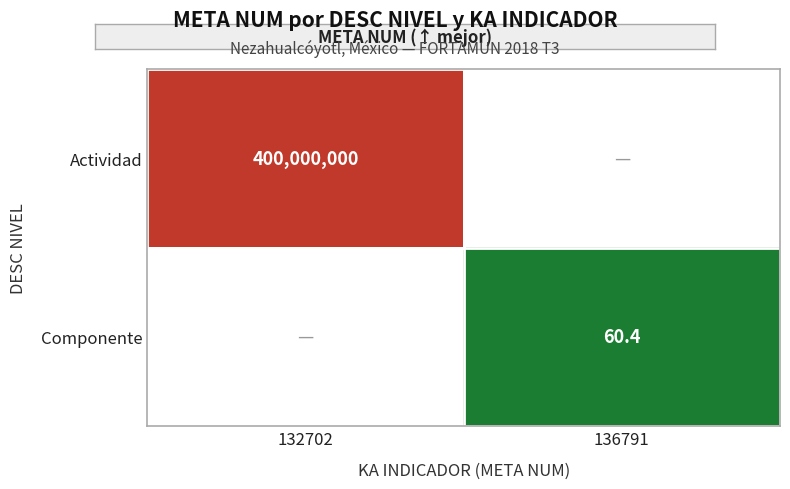

The Actividad series shows 220500021.3 at 132702. True or false?

False